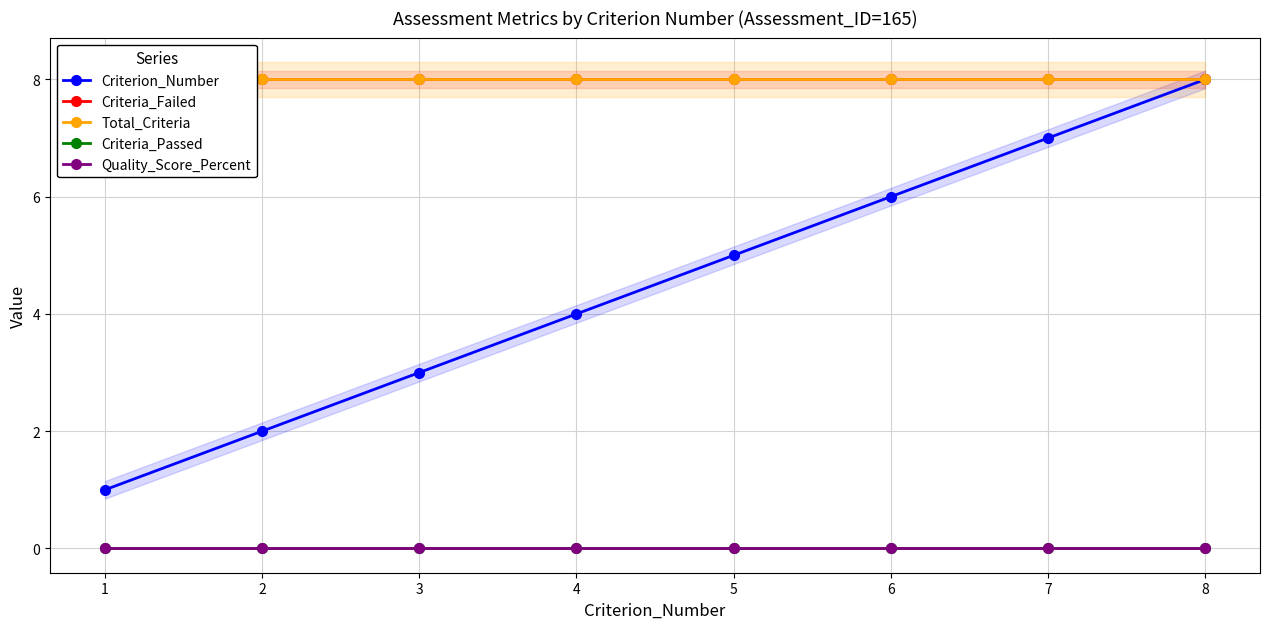

At 3, list the series in order from smallest to largest.

Criteria_Passed, Quality_Score_Percent, Criterion_Number, Criteria_Failed, Total_Criteria